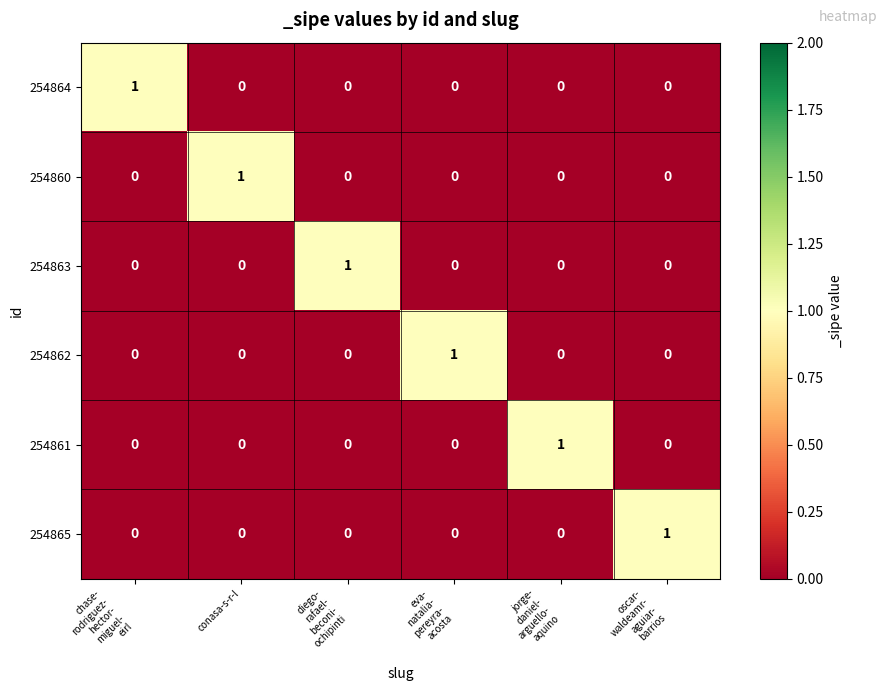

Count the 254864 values in the range 0 to 1.

6